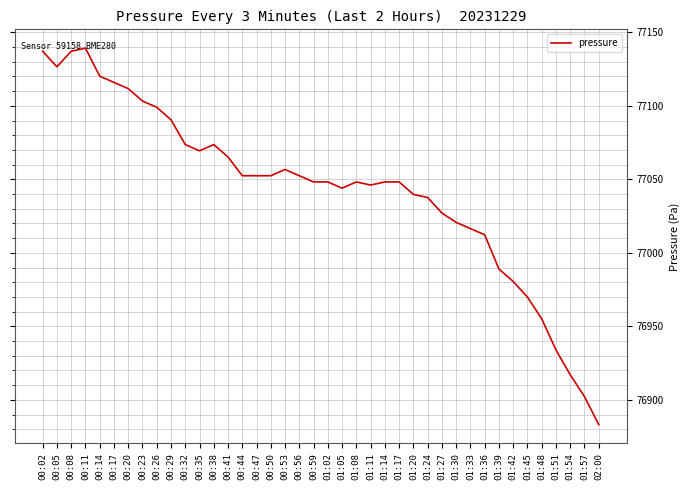

Approximately how many times larger is the value at 00:32 compared to 00:14?

1.0